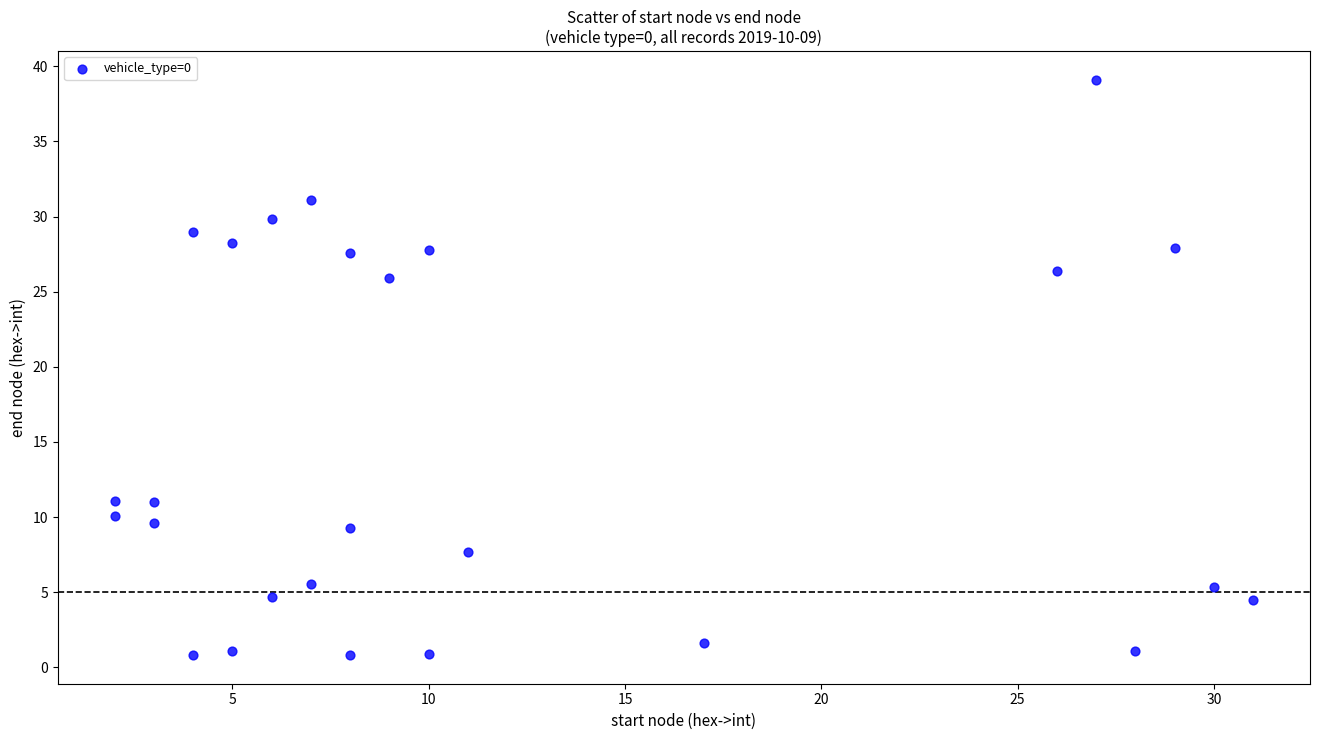

What Y value in the scatter plot is closest to 19?

25.9